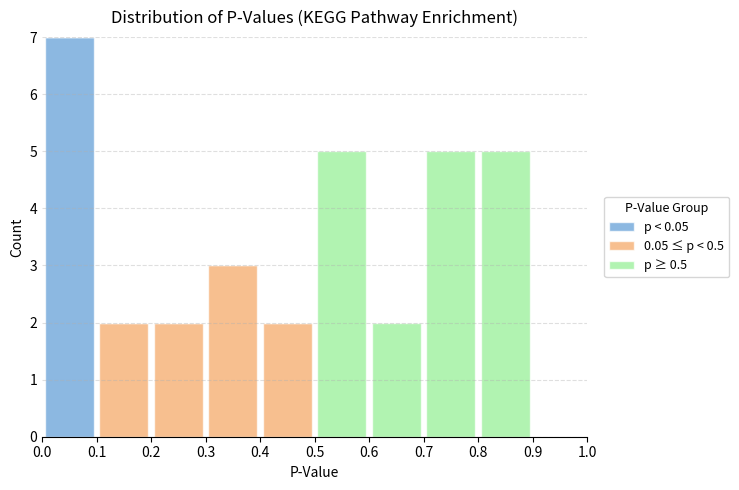

Reading left to right, list every stacked bar in this chart as the range it spans on the x-axis followed by its total height. The values are not printed on the chart, so give them approximately, as read against the axis.

0.0 to 0.1: 7
0.1 to 0.2: 2
0.2 to 0.3: 2
0.3 to 0.4: 3
0.4 to 0.5: 2
0.5 to 0.6: 5
0.6 to 0.7: 2
0.7 to 0.8: 5
0.8 to 0.9: 5
0.9 to 1.0: 0